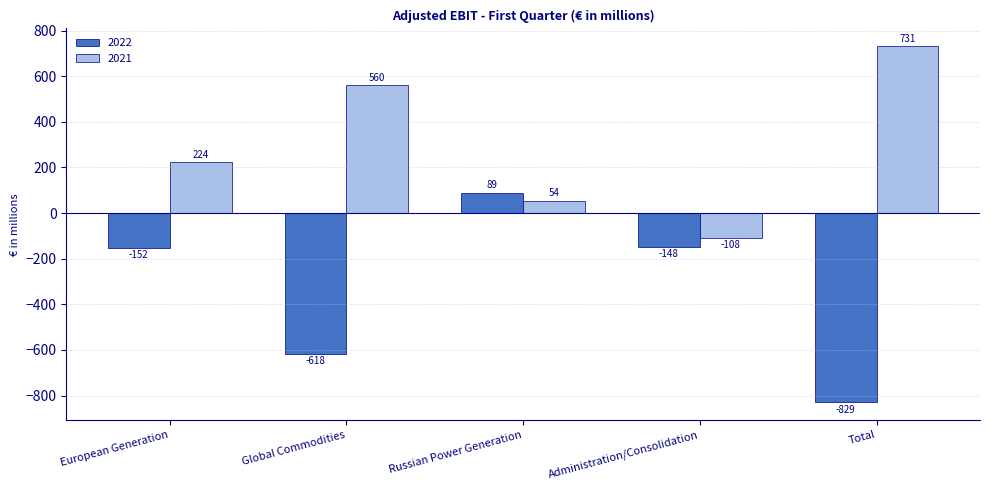

Between European Generation and Administration/Consolidation, which series saw the biggest shift?

2021